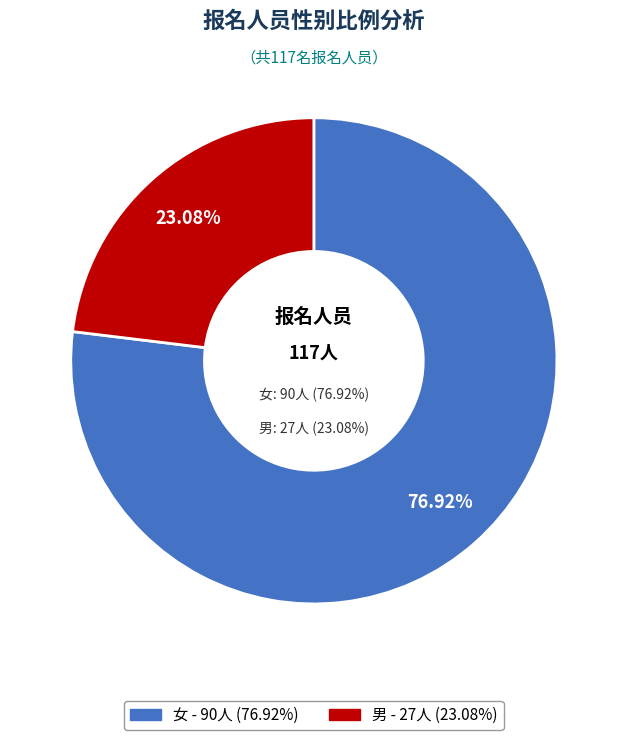

Rank the categories by value from lowest to highest.

男, 女